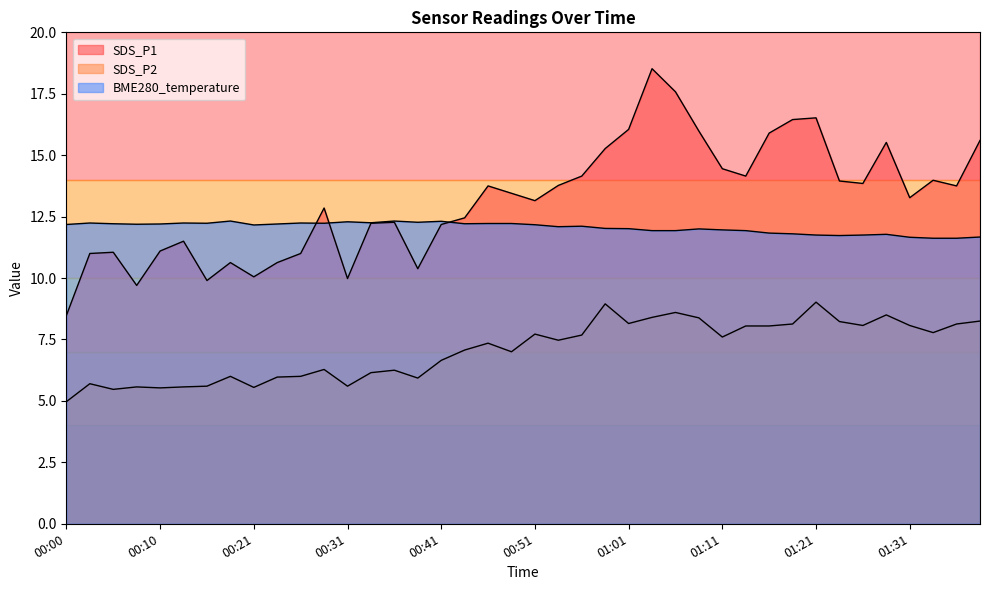

Is the value of SDS_P1 at 00:31 greater than the value of BME280_temperature at 00:31?

No